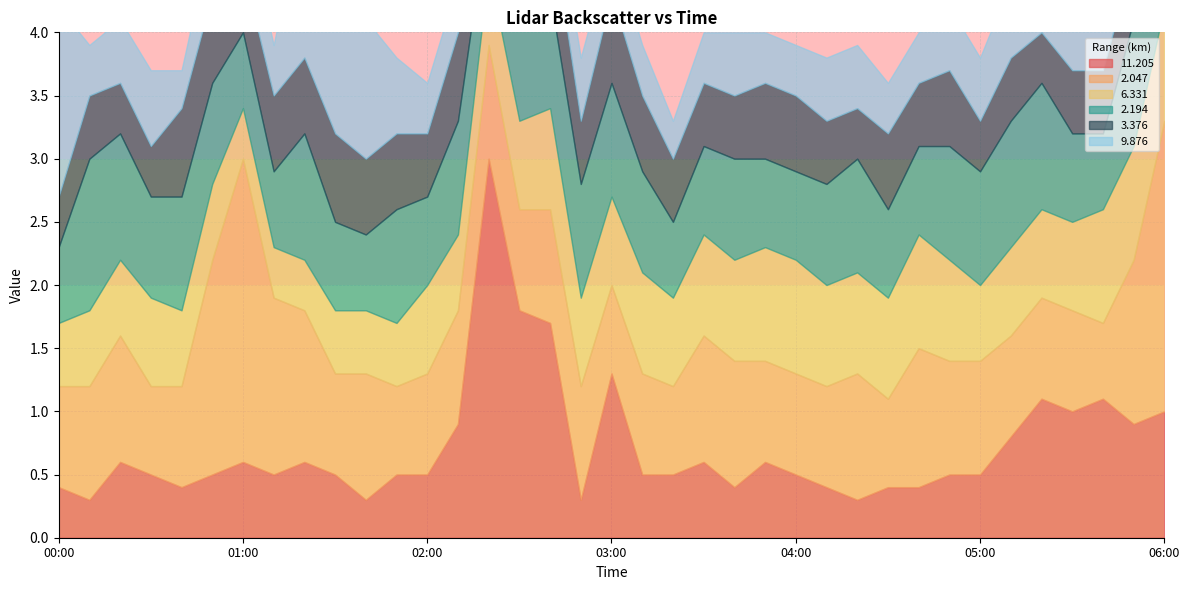

At which category is the sum across all series the highest?

06:00